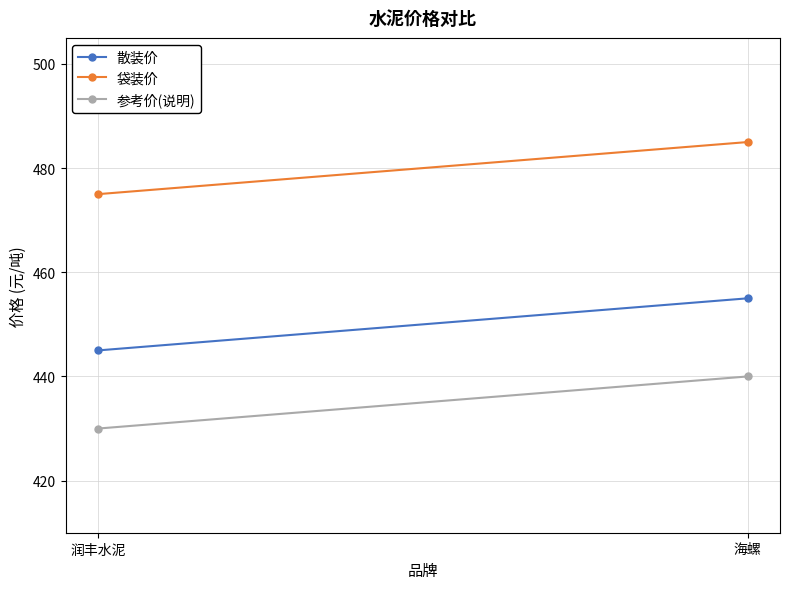

What are all the series names shown in the legend?

散装价, 袋装价, 参考价(说明)